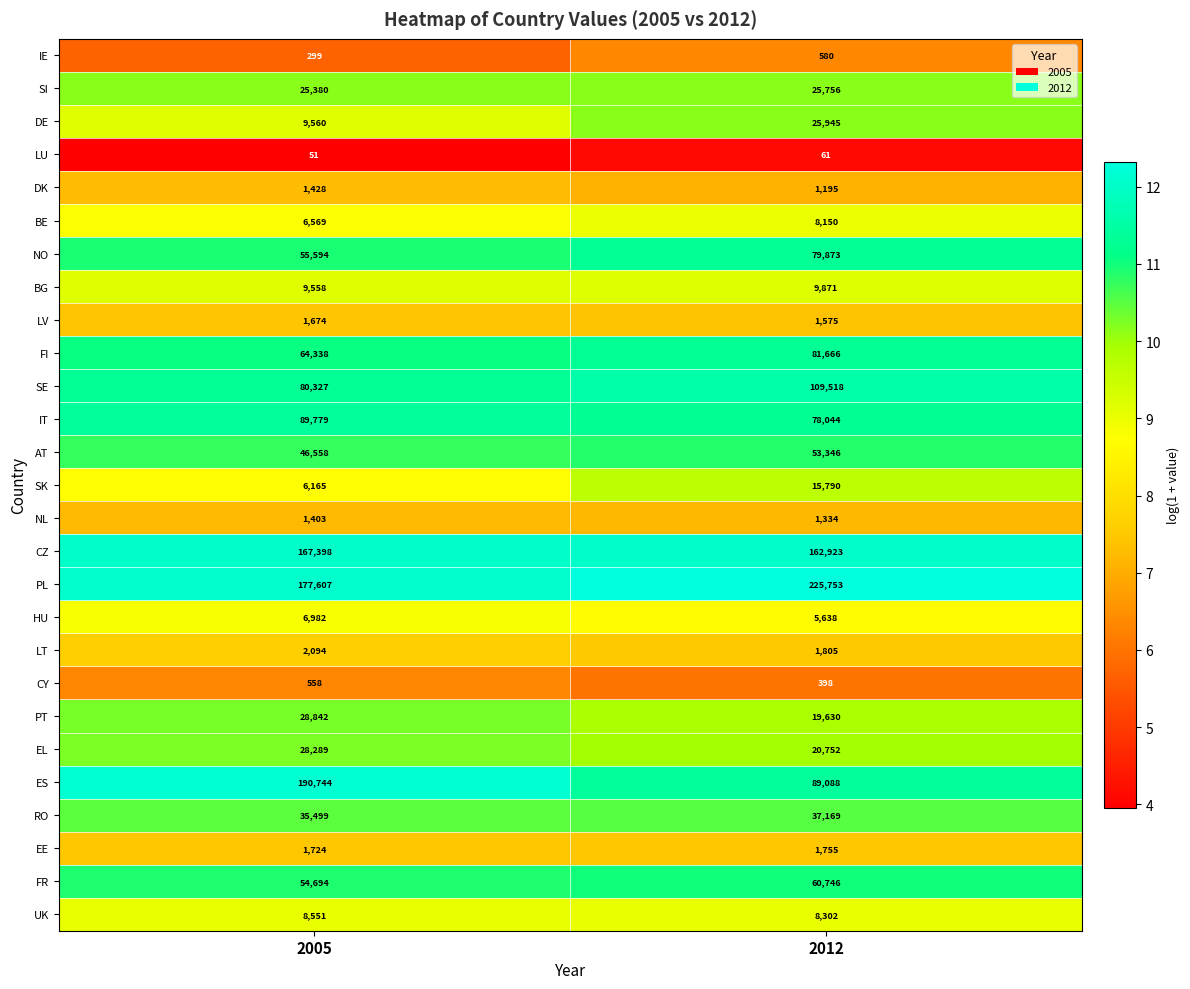

Where is UK nearest to the value 8426?

2012